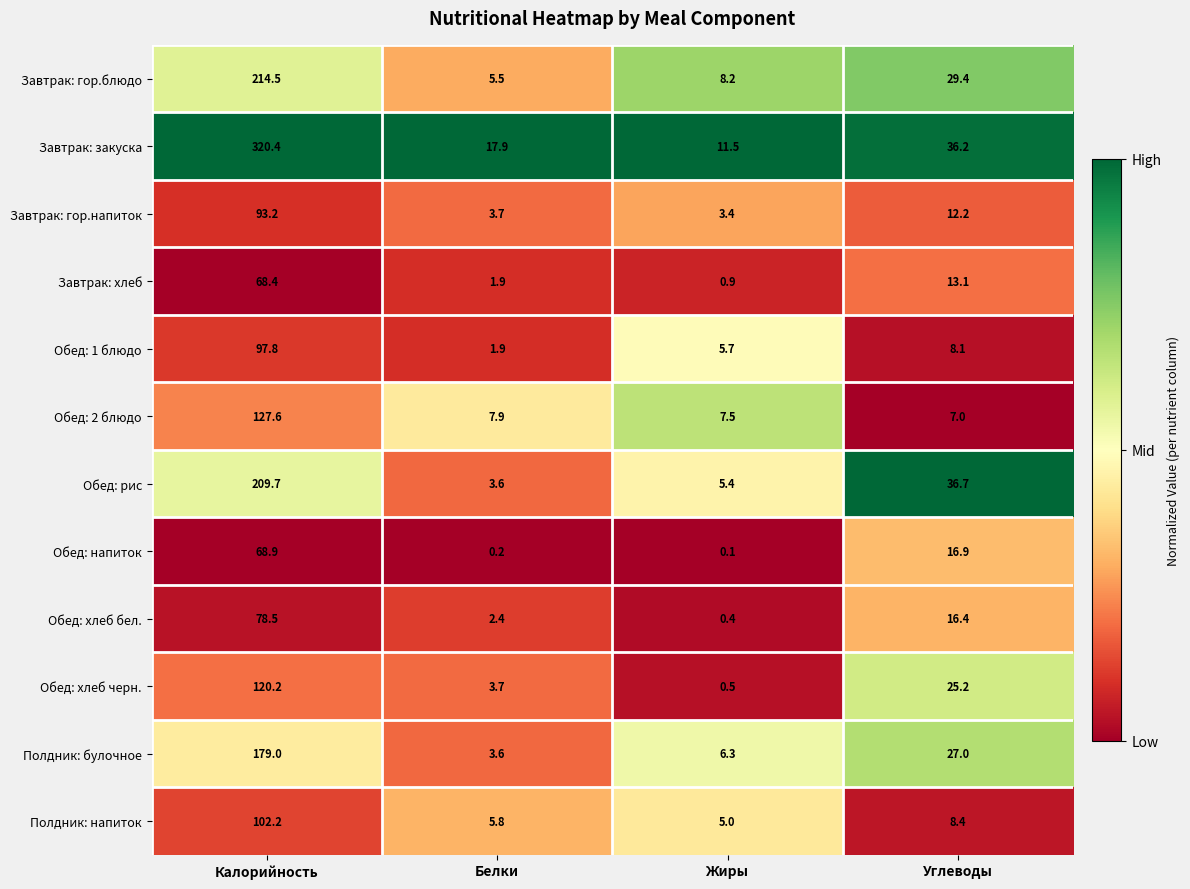

Is it true that Завтрак: закуска equals 16.3 at Жиры?

False